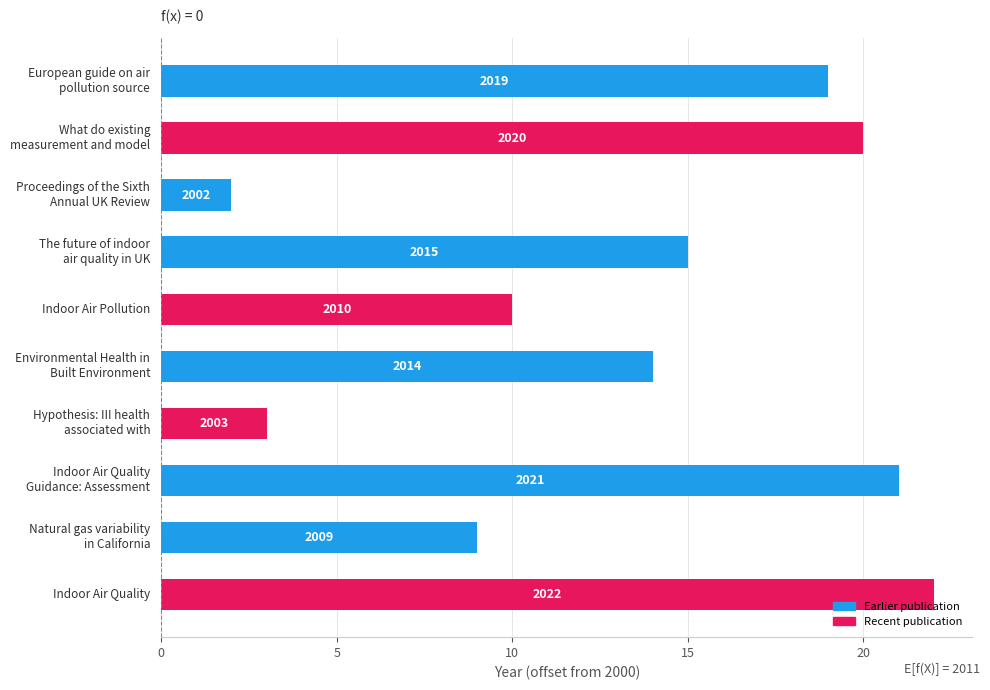

What is the greatest value displayed?

22